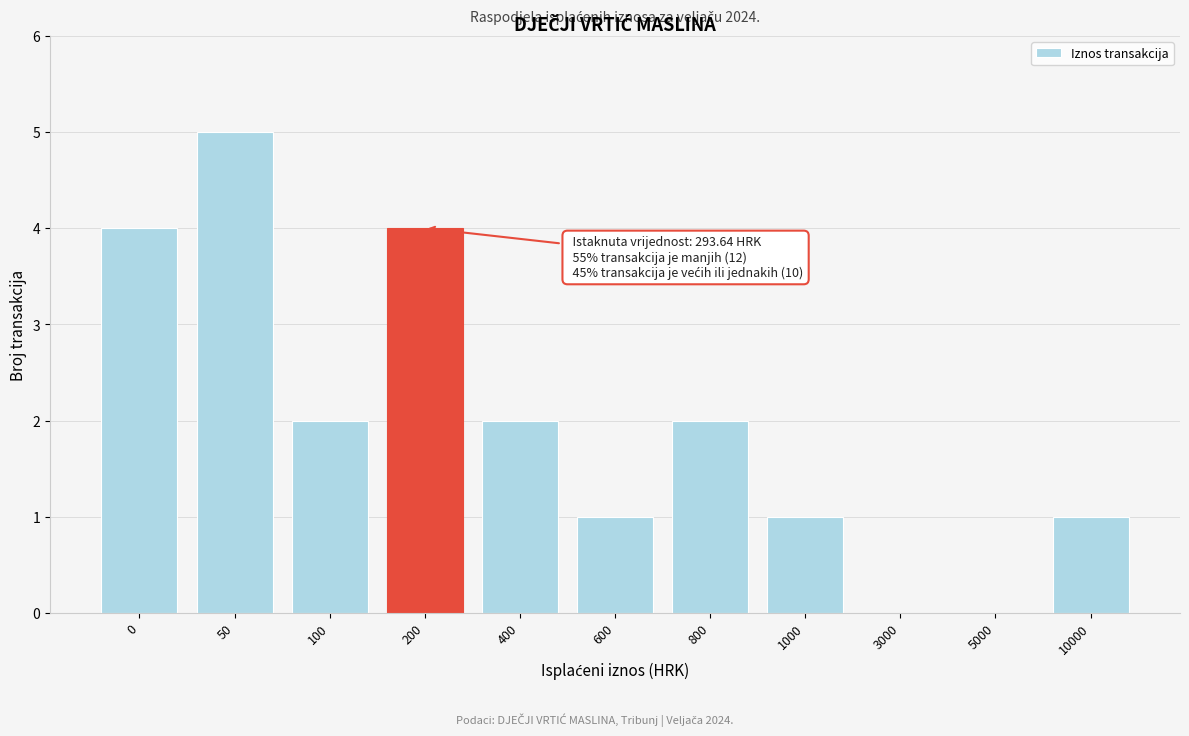

Reading right to left, transcribe all the data shown in this chart.

10000=1	5000=0	3000=0	1000=1	800=2	600=1	400=2	200=4	100=2	50=5	0=4